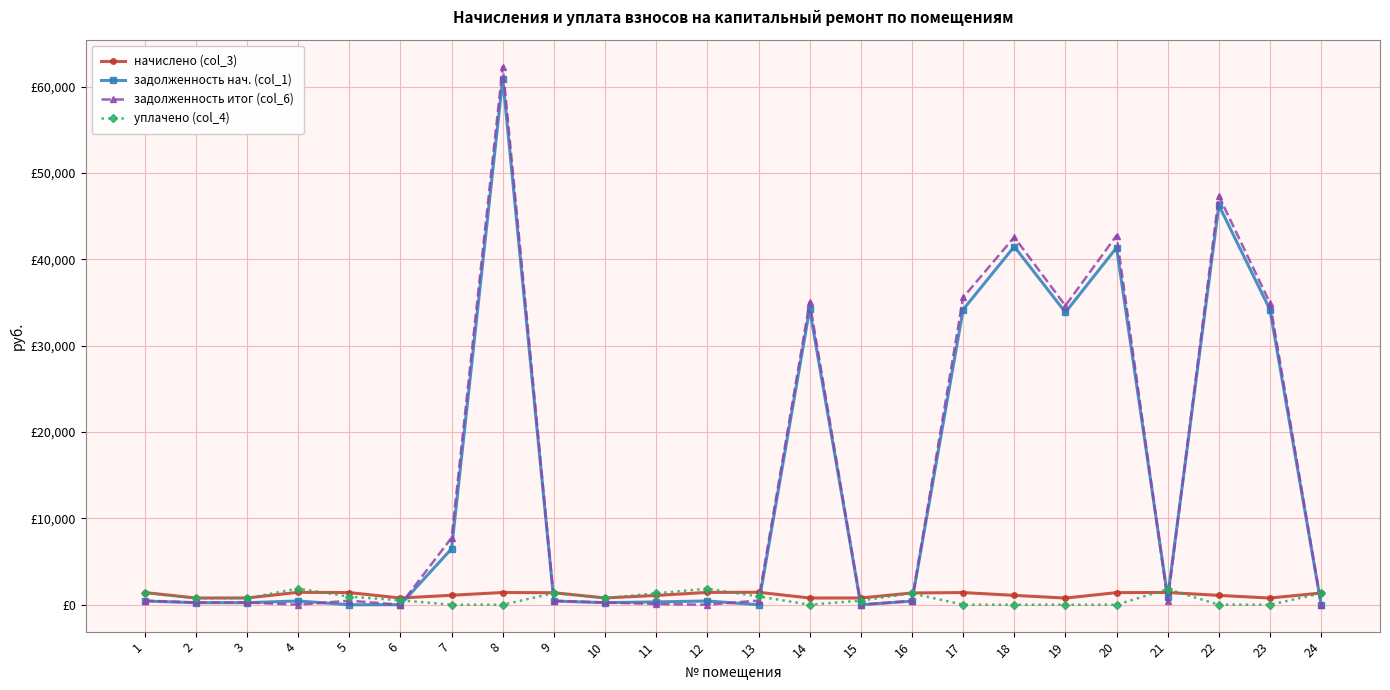

Does the chart have visible grid lines?

Yes